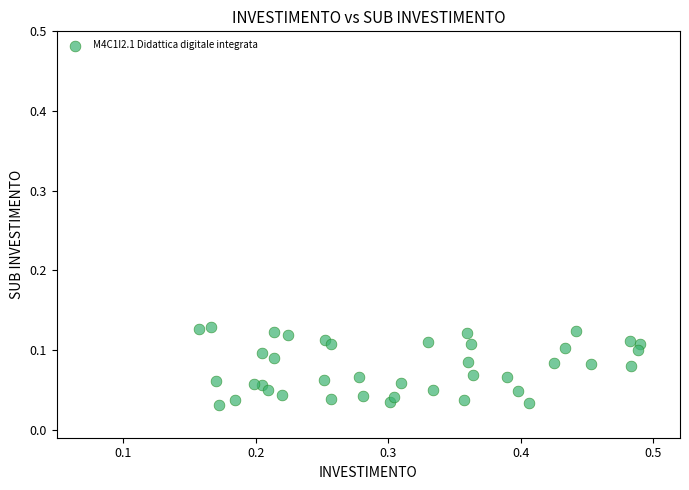

What is the range of X values (max minus min)?

0.3